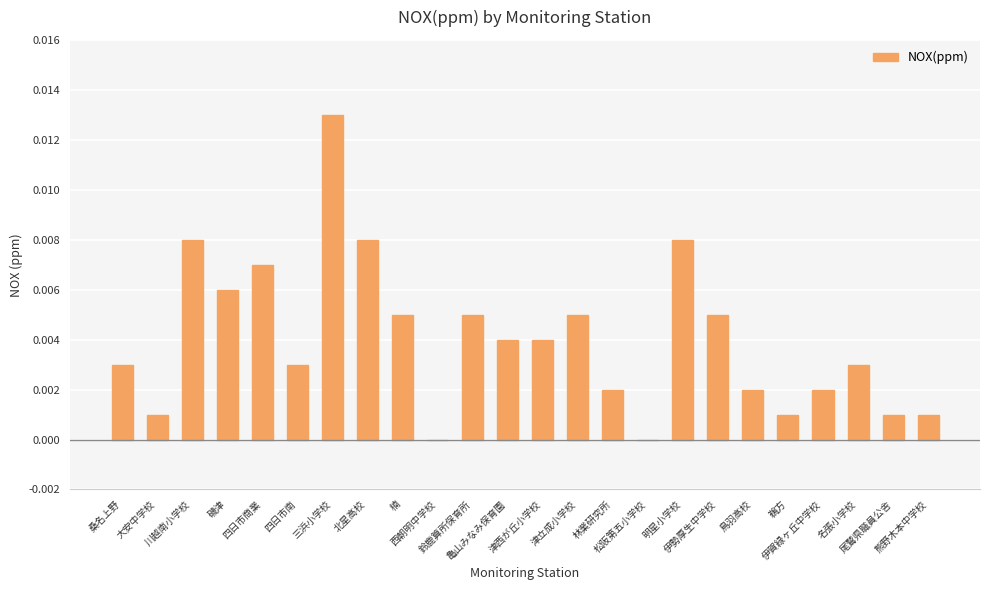

Rank the categories by value from highest to lowest.

三浜小学校, 川越南小学校, 北星高校, 明星小学校, 四日市商業, 磯津, 楠, 鈴鹿算所保育所, 津立成小学校, 伊勢厚生中学校, 亀山みなみ保育園, 津西が丘小学校, 桑名上野, 四日市南, 名張小学校, 林業研究所, 鳥羽高校, 伊賀緑ヶ丘中学校, 大安中学校, 鵜方, 尾鷲県職員公舎, 熊野木本中学校, 西朝明中学校, 松阪第五小学校